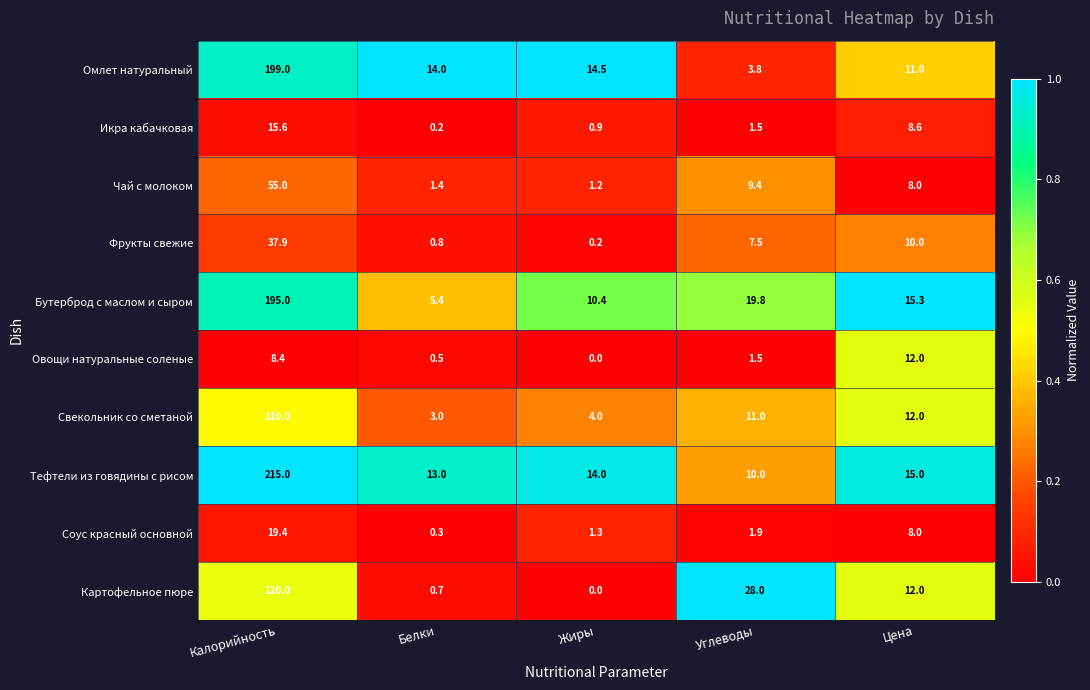

True or false: Омлет натуральный has a value of 11.0 at Цена.

True